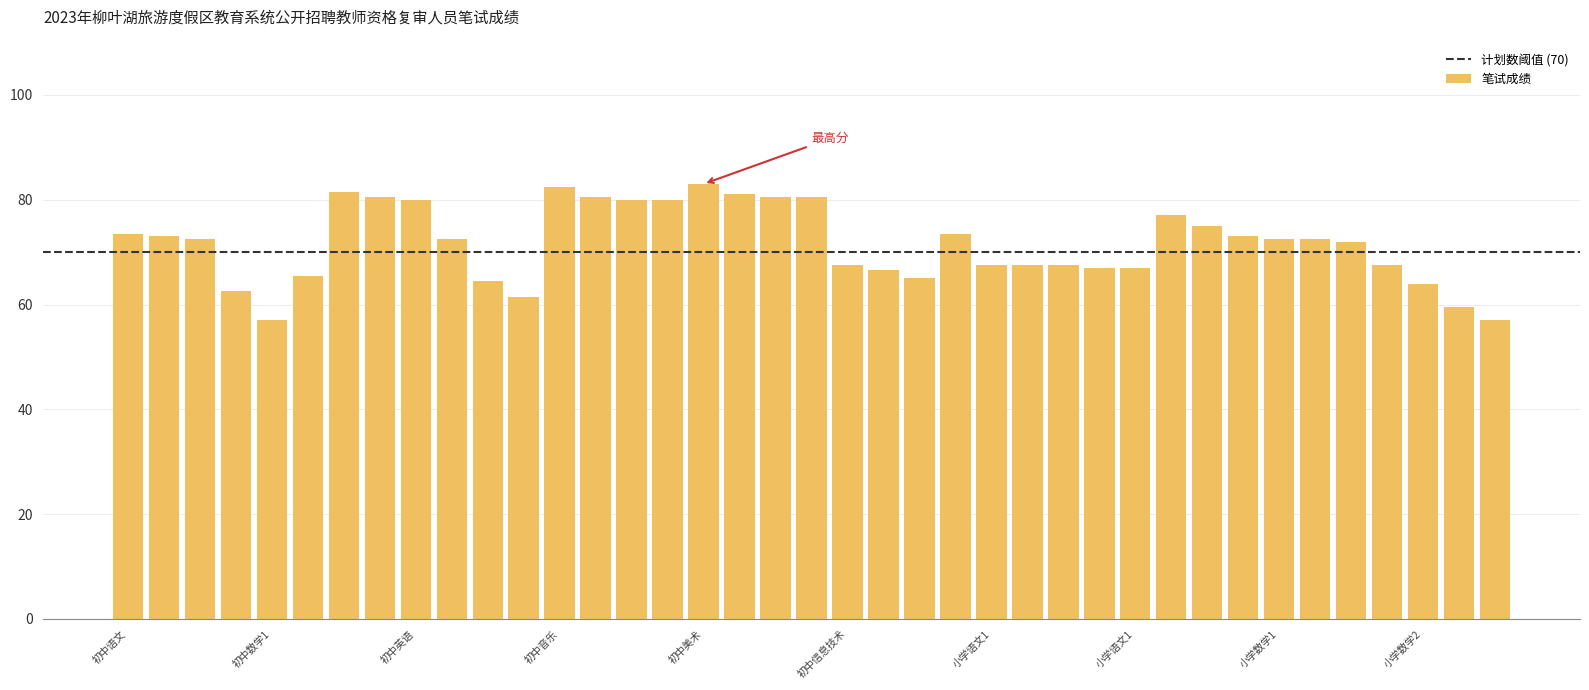

What is the value of the 33rd bar from the left?

72.5